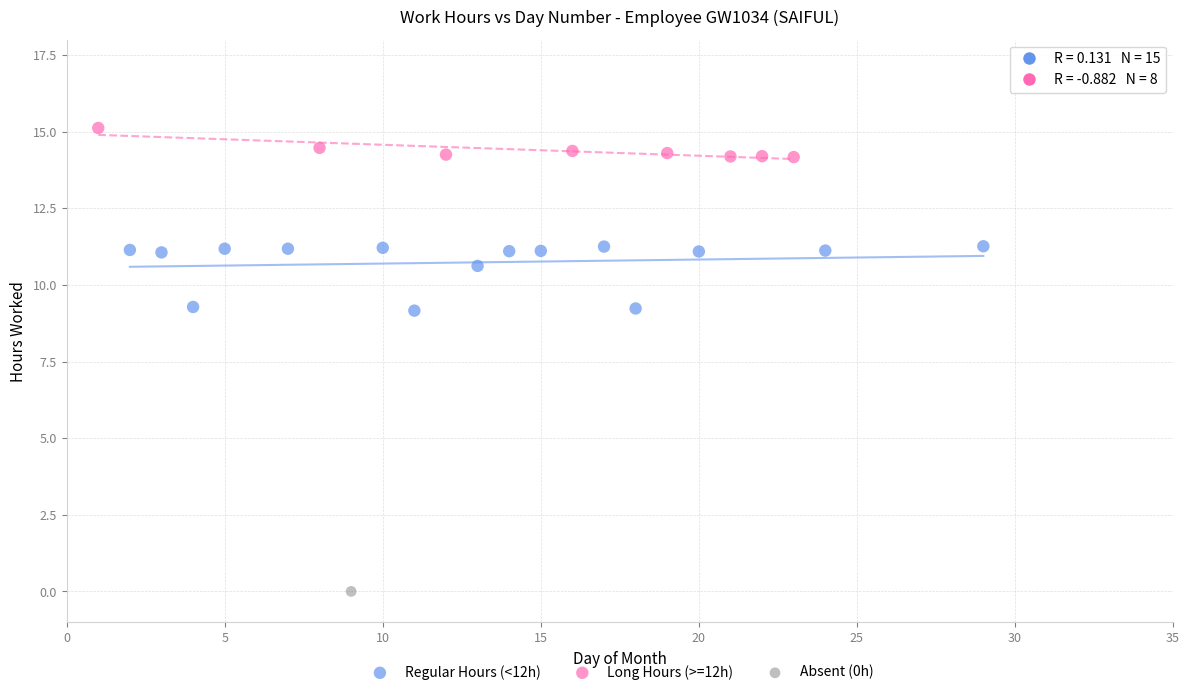

Which series contains the highest Y value?

Long Hours (>=12h)